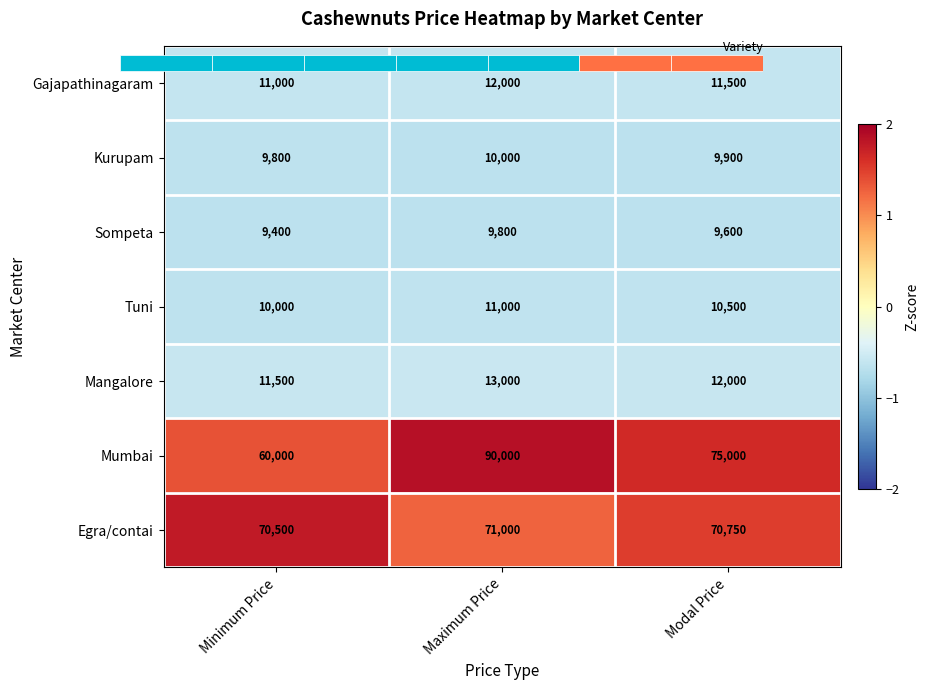

The Sompeta series shows -0.7 at Maximum Price. True or false?

True